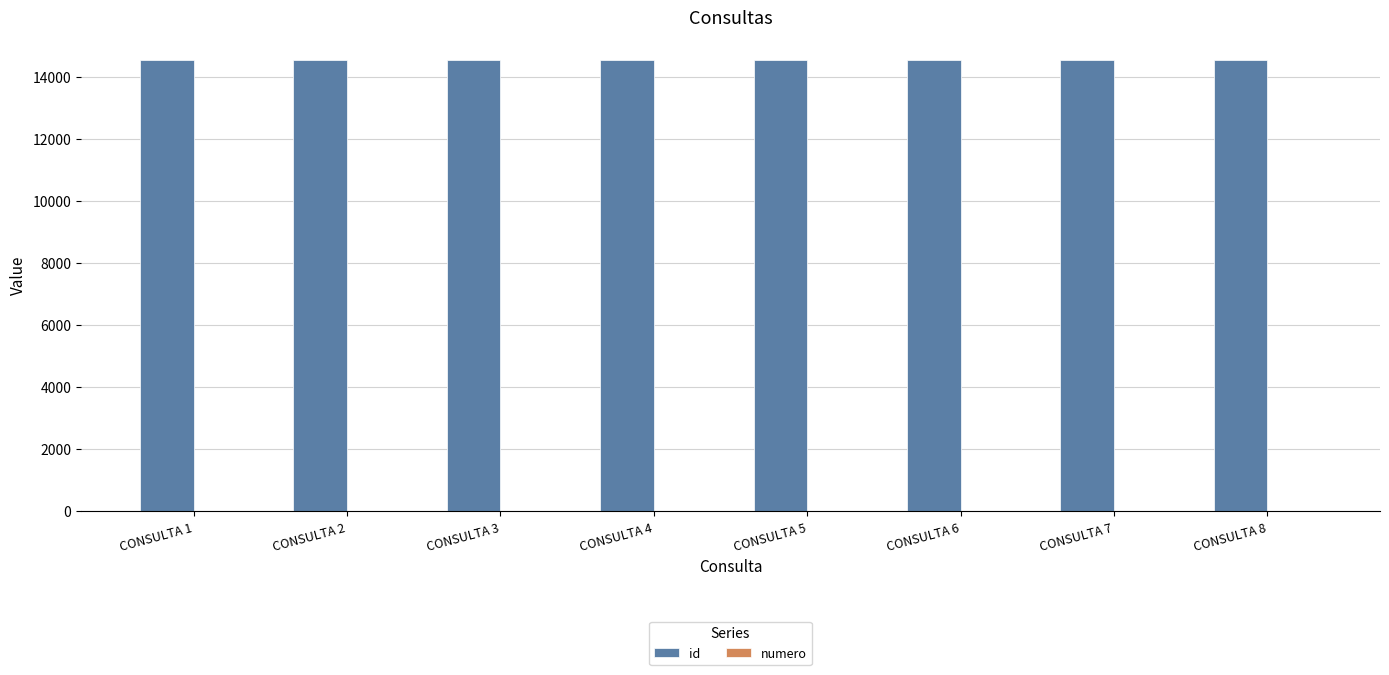

Which series has the largest total across all categories?

id